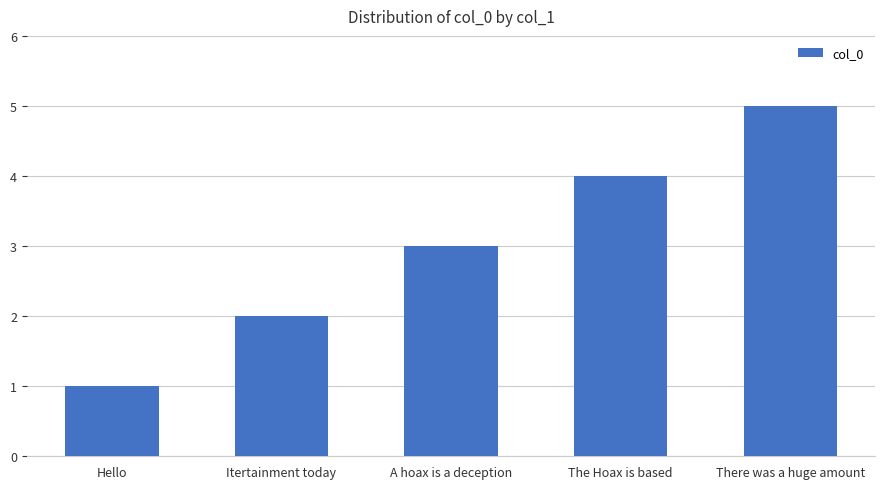

What is the value of the 2nd bar from the left?

2